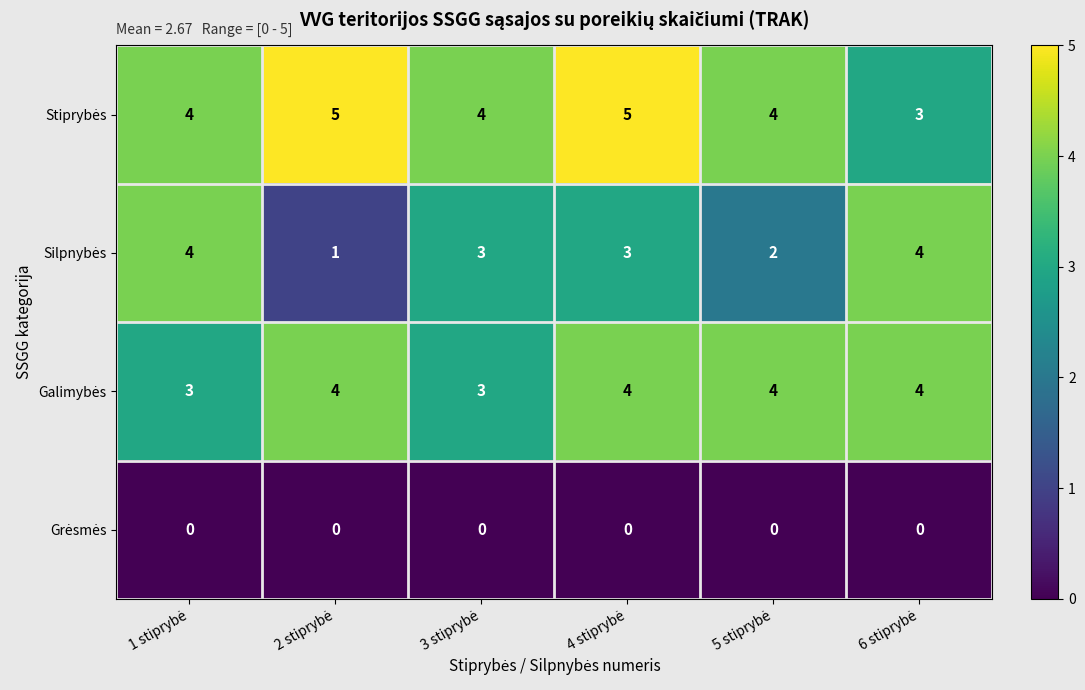

What is the maximum value shown in the chart?

5